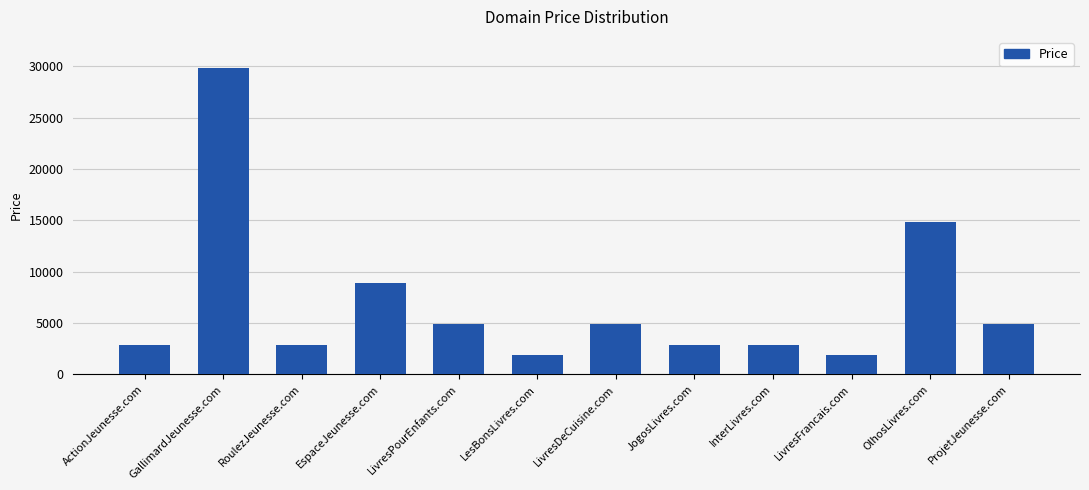

Does the chart contain stacked bars?

No